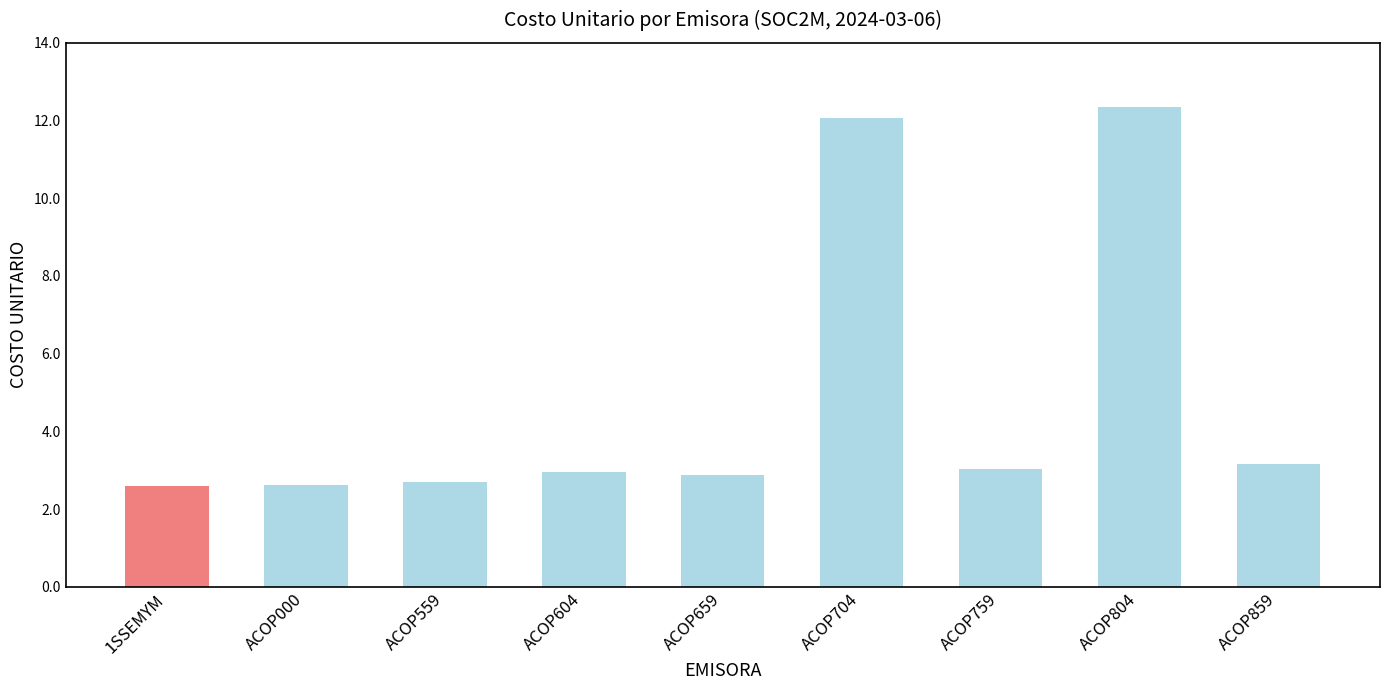

What is the difference between the second highest and second lowest values?

9.4